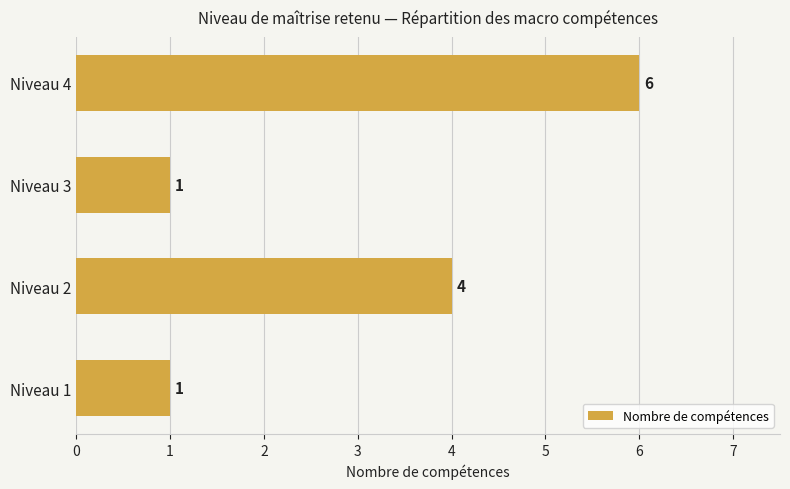

What is the difference between the maximum and minimum values?

5